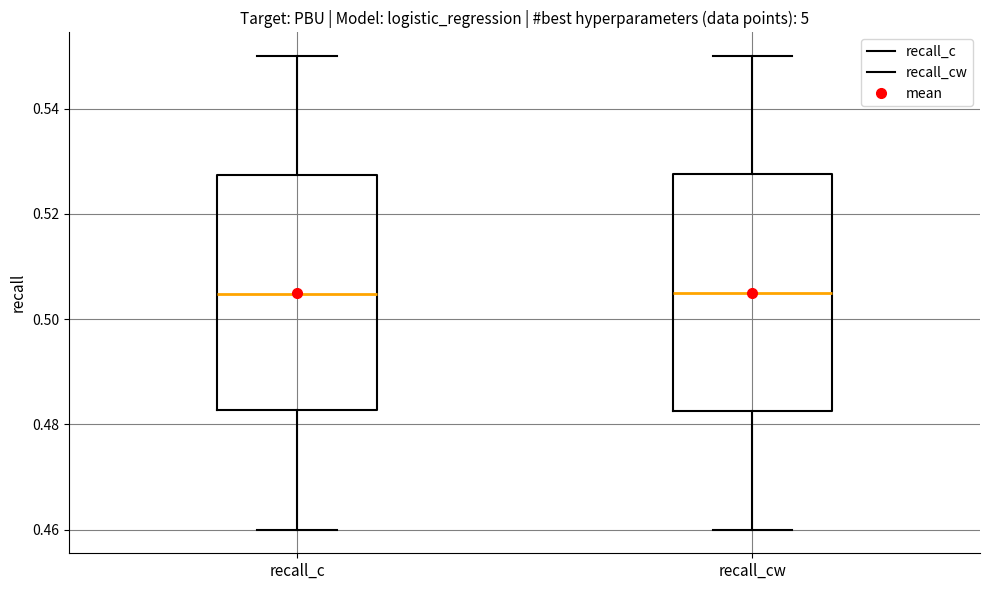

Reading left to right, transcribe this box plot: for each box, give where its median line is, the range the box spans, and where its two whiskers end, as read against the y-axis. The values are not printed on the chart, so give them approximately, as read against the axis.

recall_c: median 0.504, box 0.482 to 0.528, whiskers 0.460 to 0.550
recall_cw: median 0.506, box 0.482 to 0.528, whiskers 0.460 to 0.550